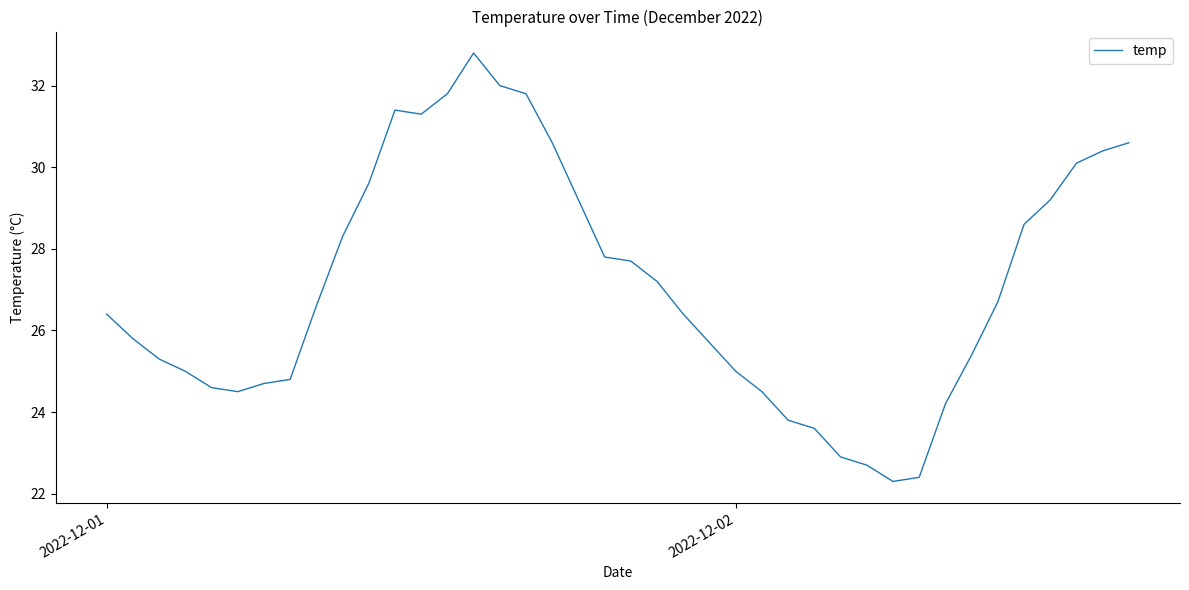

What is the minimum value shown in the chart?

22.3